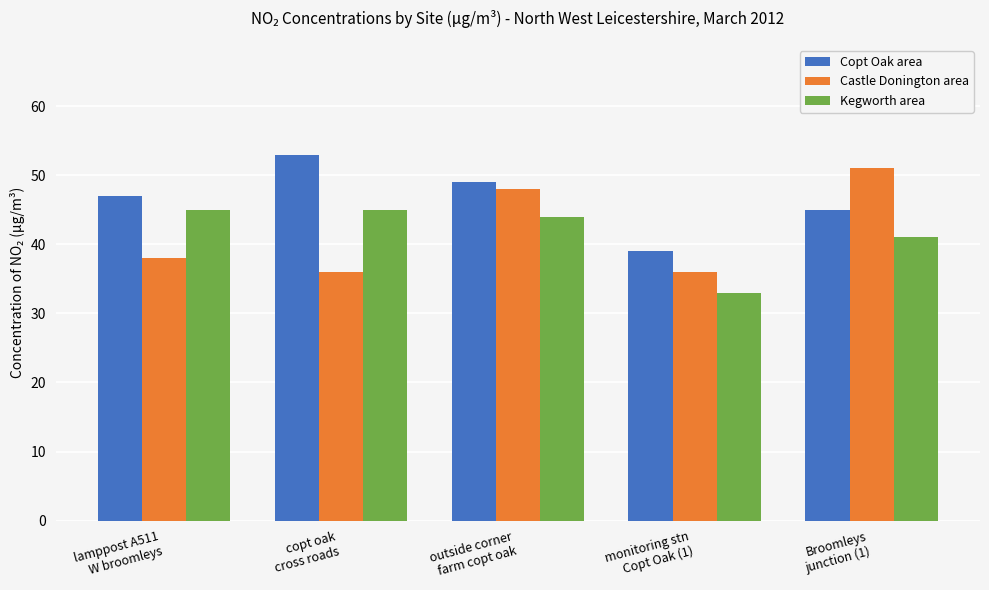

The value of Castle Donington area at monitoring stn
Copt Oak (1) is 36. True or false?

True